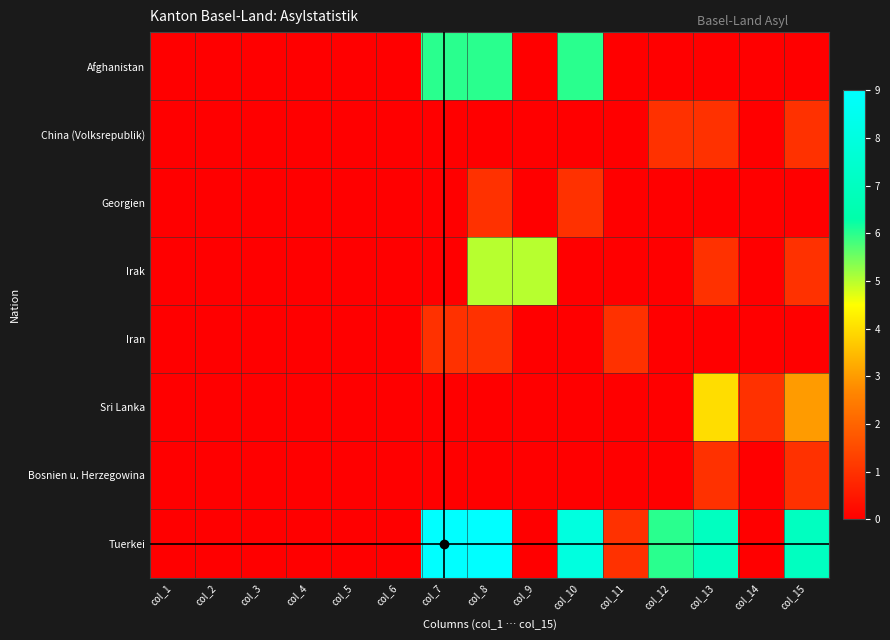

Reading left to right, what are all the values shown in this chart?

Afghanistan: col_1=0	col_2=0	col_3=0	col_4=0	col_5=0	col_6=0	col_7=6	col_8=6	col_9=0	col_10=6	col_11=0	col_12=0	col_13=0	col_14=0	col_15=0
China (Volksrepublik): col_1=0	col_2=0	col_3=0	col_4=0	col_5=0	col_6=0	col_7=0	col_8=0	col_9=0	col_10=0	col_11=0	col_12=1	col_13=1	col_14=0	col_15=1
Georgien: col_1=0	col_2=0	col_3=0	col_4=0	col_5=0	col_6=0	col_7=0	col_8=1	col_9=0	col_10=1	col_11=0	col_12=0	col_13=0	col_14=0	col_15=0
Irak: col_1=0	col_2=0	col_3=0	col_4=0	col_5=0	col_6=0	col_7=0	col_8=5	col_9=5	col_10=0	col_11=0	col_12=0	col_13=1	col_14=0	col_15=1
Iran: col_1=0	col_2=0	col_3=0	col_4=0	col_5=0	col_6=0	col_7=1	col_8=1	col_9=0	col_10=0	col_11=1	col_12=0	col_13=0	col_14=0	col_15=0
Sri Lanka: col_1=0	col_2=0	col_3=0	col_4=0	col_5=0	col_6=0	col_7=0	col_8=0	col_9=0	col_10=0	col_11=0	col_12=0	col_13=4	col_14=1	col_15=3
Bosnien u. Herzegowina: col_1=0	col_2=0	col_3=0	col_4=0	col_5=0	col_6=0	col_7=0	col_8=0	col_9=0	col_10=0	col_11=0	col_12=0	col_13=1	col_14=0	col_15=1
Tuerkei: col_1=0	col_2=0	col_3=0	col_4=0	col_5=0	col_6=0	col_7=9	col_8=9	col_9=0	col_10=8	col_11=1	col_12=6	col_13=7	col_14=0	col_15=7